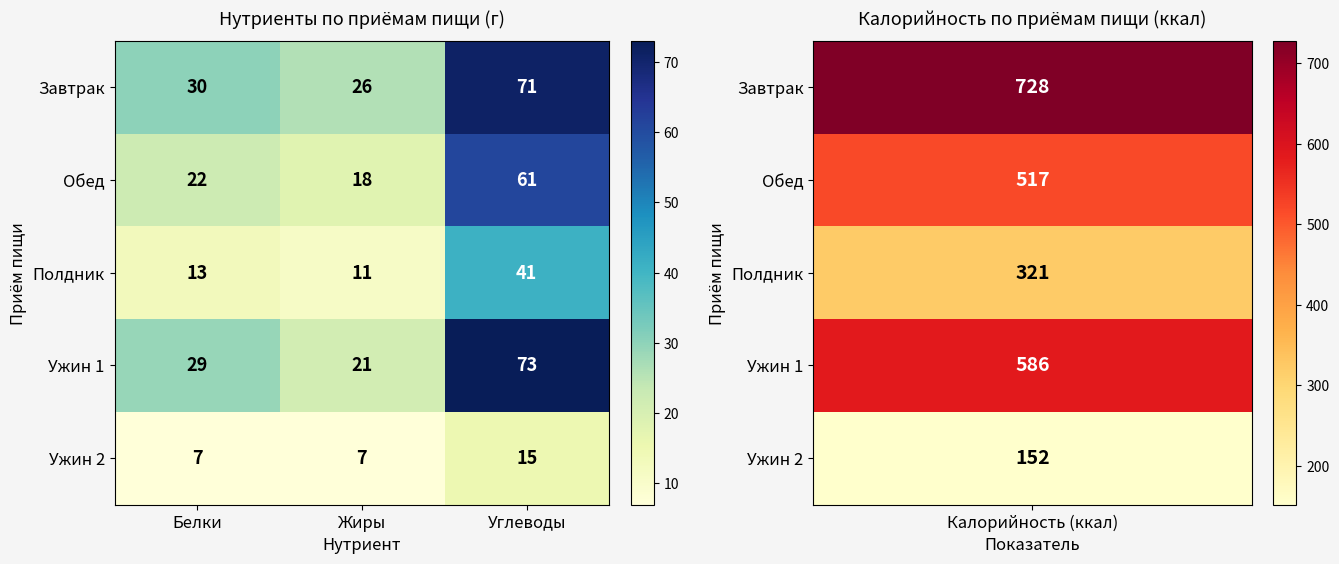

Reading left to right, transcribe all the data shown in this chart.

Завтрак: Белки=30	Жиры=26	Углеводы=71
Обед: Белки=22	Жиры=18	Углеводы=61
Полдник: Белки=13	Жиры=11	Углеводы=41
Ужин 1: Белки=29	Жиры=21	Углеводы=73
Ужин 2: Белки=7	Жиры=7	Углеводы=15